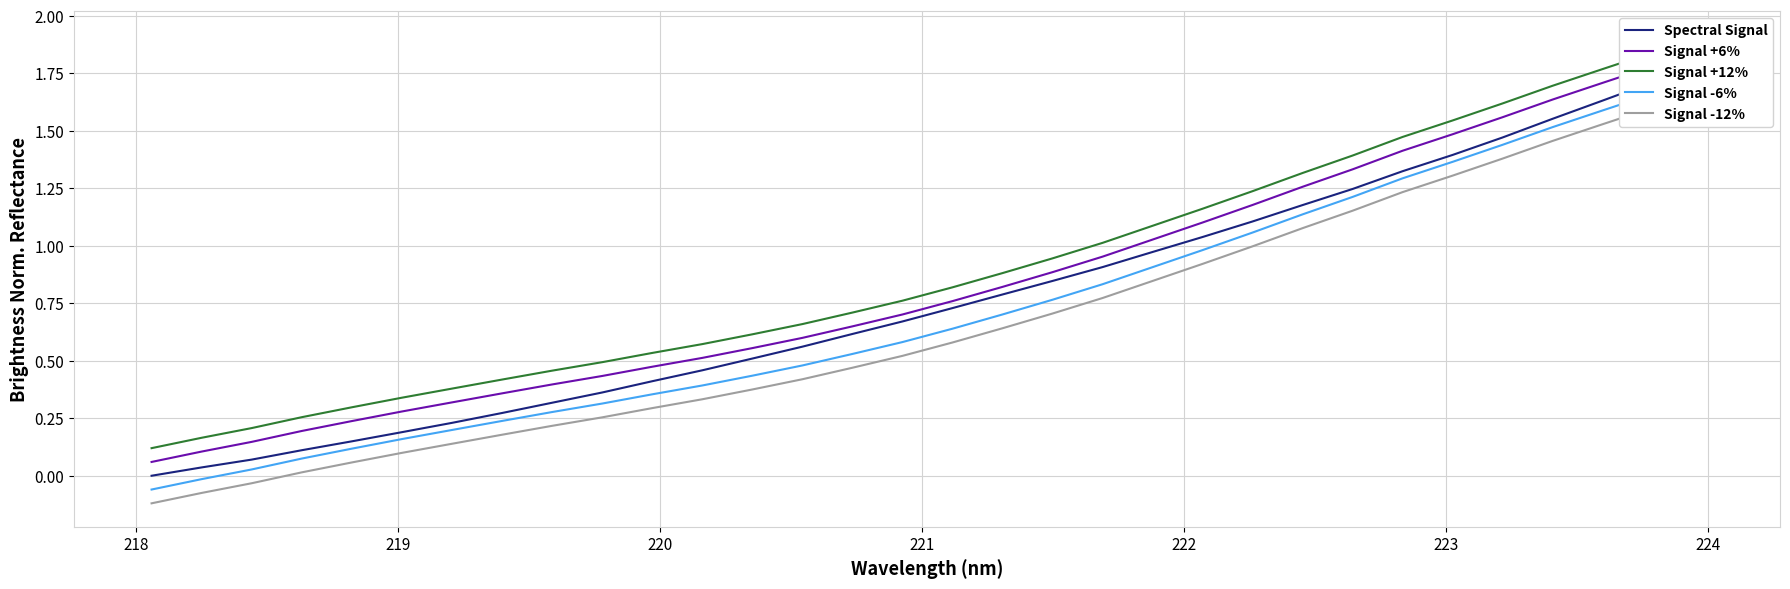

List the series in order of their peak value, lowest first.

Signal -12%, Signal -6%, Spectral Signal, Signal +6%, Signal +12%